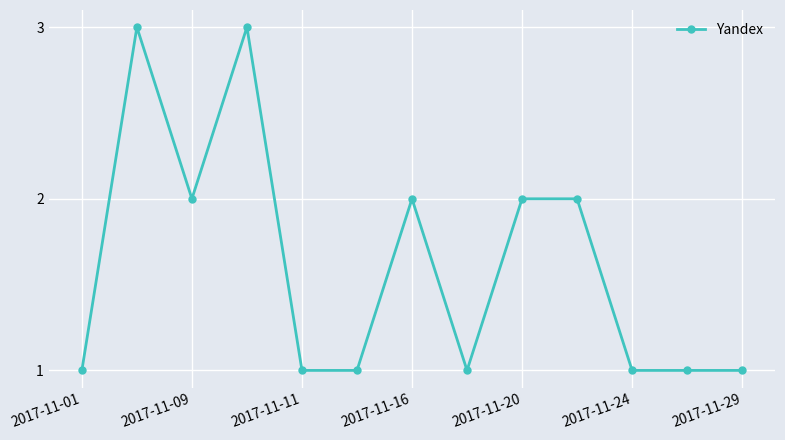

Reading left to right, transcribe all the data shown in this chart.

1	3	2	3	1	1	2	1	2	2	1	1	1